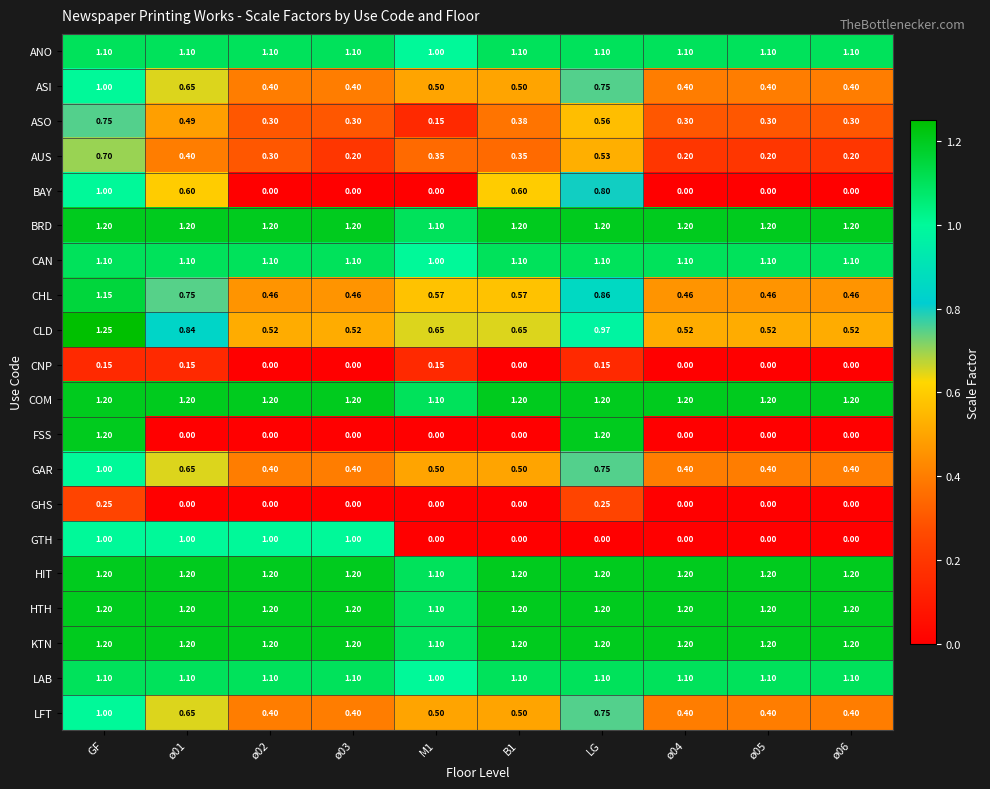

Which series has the widest spread of values?

FSS